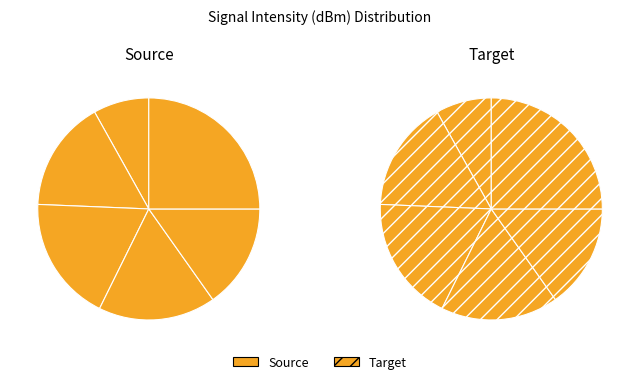

To the nearest percent, what portion does 30 represent?

8%